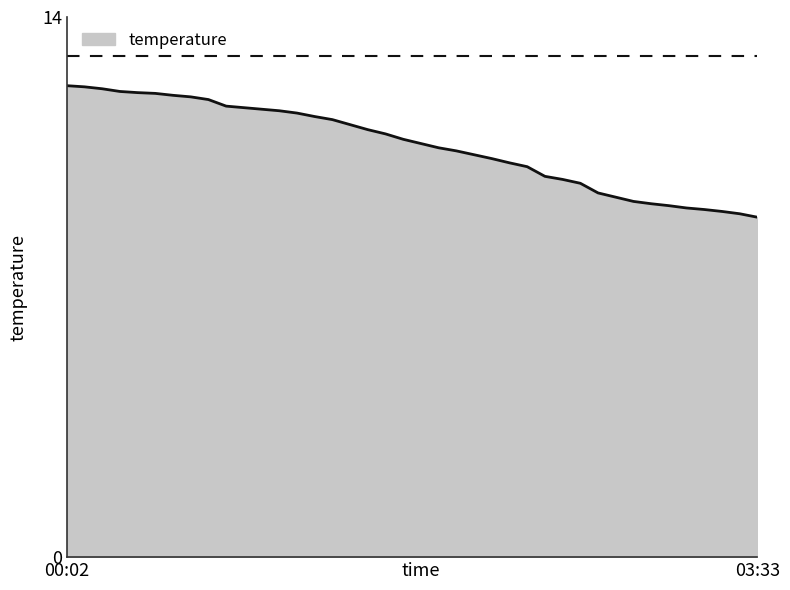

What is the maximum value shown in the chart?

12.2